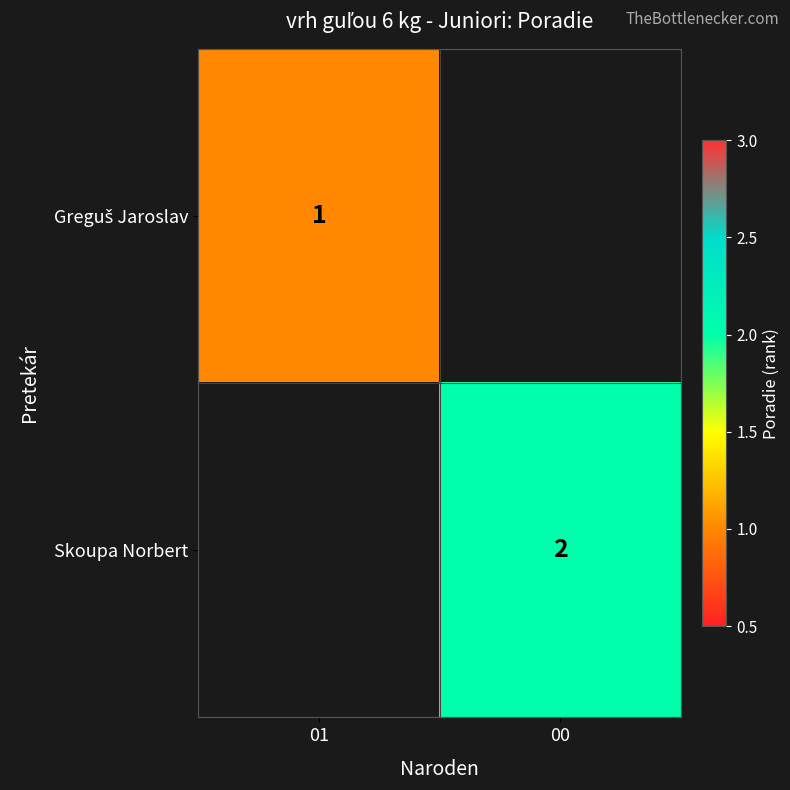

How many series are shown in this chart?

2